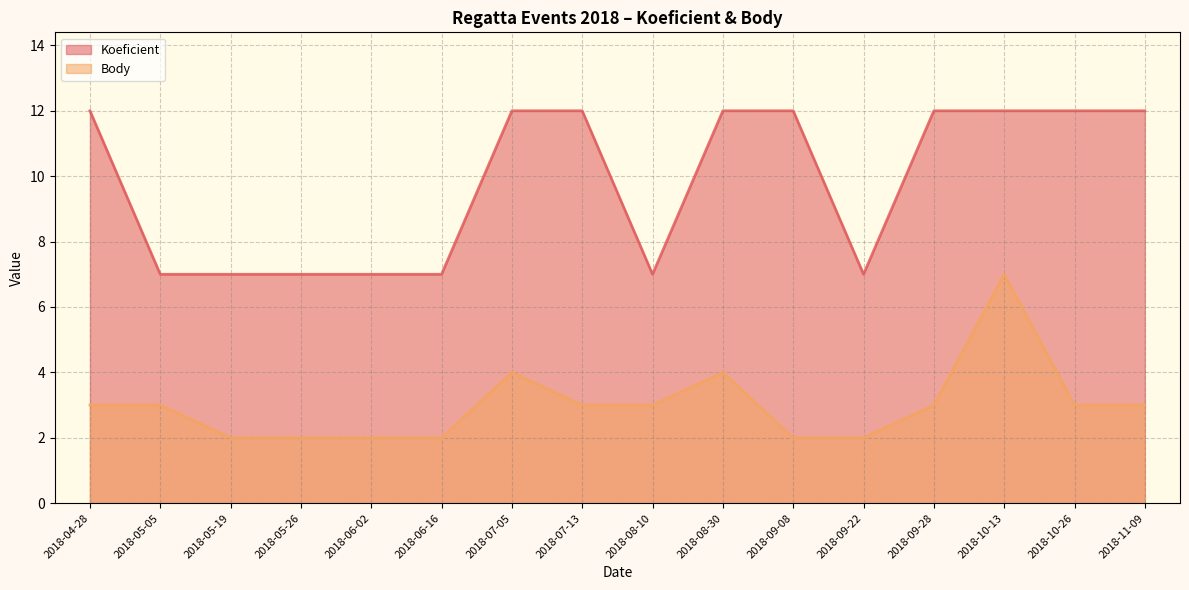

Reading right to left, extract all data points from this chart.

Koeficient: 2018-11-09=12	2018-10-26=12	2018-10-13=12	2018-09-28=12	2018-09-22=7	2018-09-08=12	2018-08-30=12	2018-08-10=7	2018-07-13=12	2018-07-05=12	2018-06-16=7	2018-06-02=7	2018-05-26=7	2018-05-19=7	2018-05-05=7	2018-04-28=12
Body: 2018-11-09=3	2018-10-26=3	2018-10-13=7	2018-09-28=3	2018-09-22=2	2018-09-08=2	2018-08-30=4	2018-08-10=3	2018-07-13=3	2018-07-05=4	2018-06-16=2	2018-06-02=2	2018-05-26=2	2018-05-19=2	2018-05-05=3	2018-04-28=3